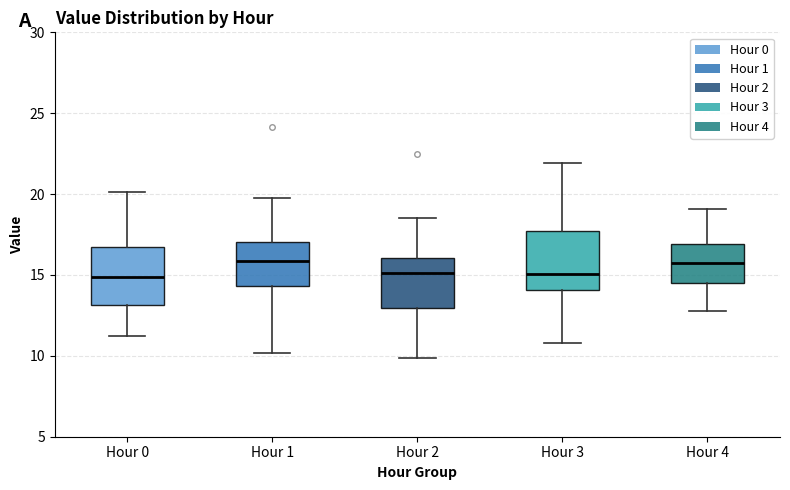

Reading left to right, read every box against the y-axis: the position of its median line, the range the box covers, and the ends of its whiskers. The values are not printed on the chart, so give them approximately, as read against the axis.

Hour 0: median 15.0, box 13.0 to 17.0, whiskers 11.0 to 20.0
Hour 1: median 16.0, box 14.5 to 17.0, whiskers 10.0 to 20.0
Hour 2: median 15.0, box 13.0 to 16.0, whiskers 10.0 to 18.5
Hour 3: median 15.0, box 14.0 to 17.5, whiskers 11.0 to 22.0
Hour 4: median 16.0, box 14.5 to 17.0, whiskers 13.0 to 19.0